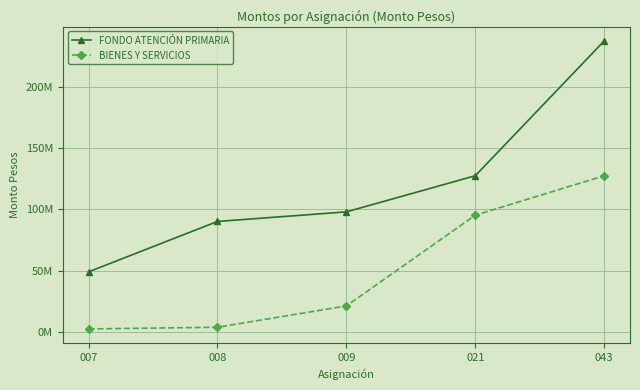

What are all the series names shown in the legend?

FONDO ATENCIÓN PRIMARIA, BIENES Y SERVICIOS